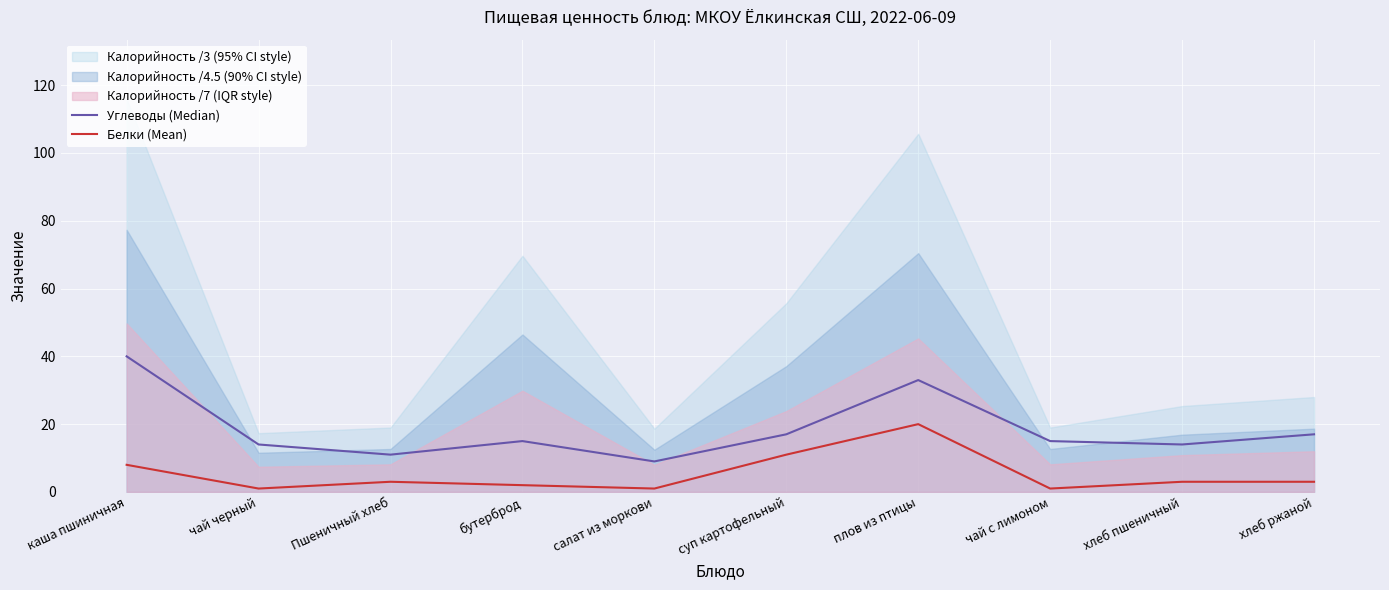

Reading left to right, extract all data points from this chart.

Углеводы (Median): 40	14	11	15	9	17	33	15	14	17
Белки (Mean): 8	1	3	2	1	11	20	1	3	3